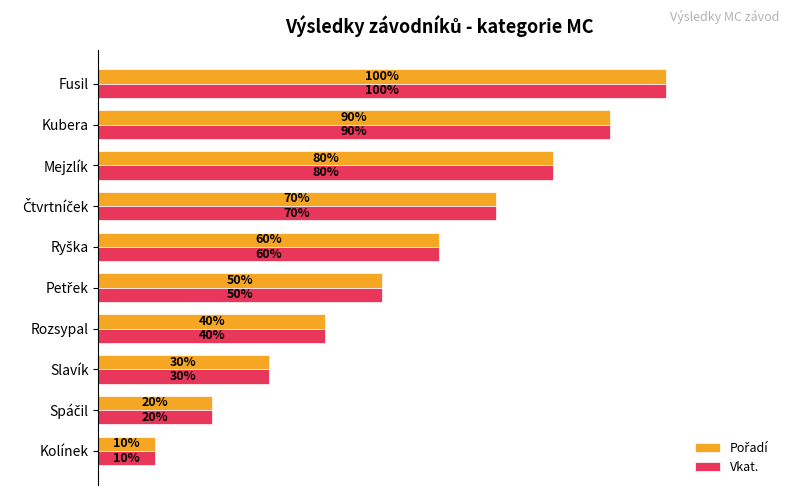

Which category has the highest value in the Vkat. series?

Fusil